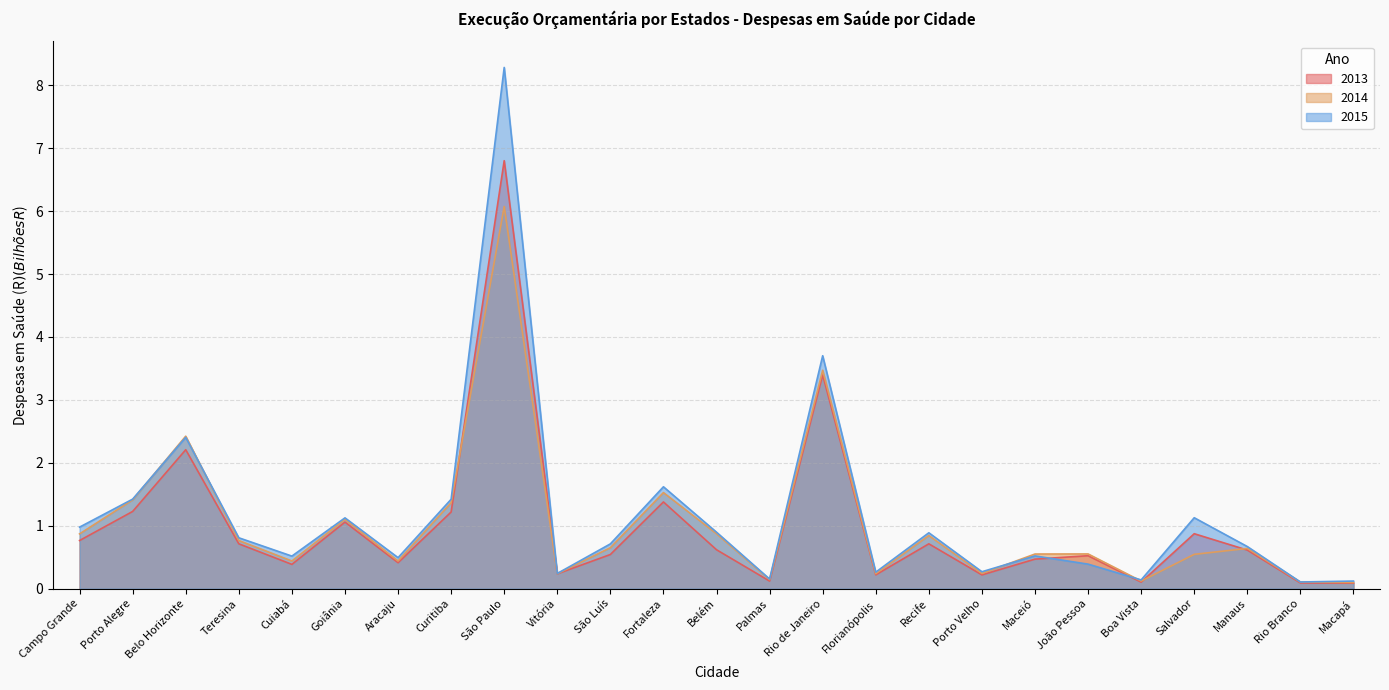

Reading right to left, what are all the values shown in this chart?

2013: Macapá=0.1	Rio Branco=0.1	Manaus=0.6	Salvador=0.9	Boa Vista=0.1	João Pessoa=0.5	Maceió=0.5	Porto Velho=0.2	Recife=0.7	Florianópolis=0.2	Rio de Janeiro=3.4	Palmas=0.1	Belém=0.6	Fortaleza=1.4	São Luís=0.5	Vitória=0.2	São Paulo=6.8	Curitiba=1.2	Aracaju=0.4	Goiânia=1.1	Cuiabá=0.4	Teresina=0.7	Belo Horizonte=2.2	Porto Alegre=1.2	Campo Grande=0.8
2014: Macapá=0.1	Rio Branco=0.1	Manaus=0.6	Salvador=0.5	Boa Vista=0.1	João Pessoa=0.6	Maceió=0.6	Porto Velho=0.2	Recife=0.8	Florianópolis=0.2	Rio de Janeiro=3.5	Palmas=0.1	Belém=0.9	Fortaleza=1.5	São Luís=0.7	Vitória=0.2	São Paulo=6.1	Curitiba=1.4	Aracaju=0.4	Goiânia=1.1	Cuiabá=0.4	Teresina=0.8	Belo Horizonte=2.4	Porto Alegre=1.4	Campo Grande=0.9
2015: Macapá=0.1	Rio Branco=0.1	Manaus=0.7	Salvador=1.1	Boa Vista=0.1	João Pessoa=0.4	Maceió=0.5	Porto Velho=0.3	Recife=0.9	Florianópolis=0.3	Rio de Janeiro=3.7	Palmas=0.2	Belém=0.9	Fortaleza=1.6	São Luís=0.7	Vitória=0.2	São Paulo=8.3	Curitiba=1.4	Aracaju=0.5	Goiânia=1.1	Cuiabá=0.5	Teresina=0.8	Belo Horizonte=2.4	Porto Alegre=1.4	Campo Grande=1.0